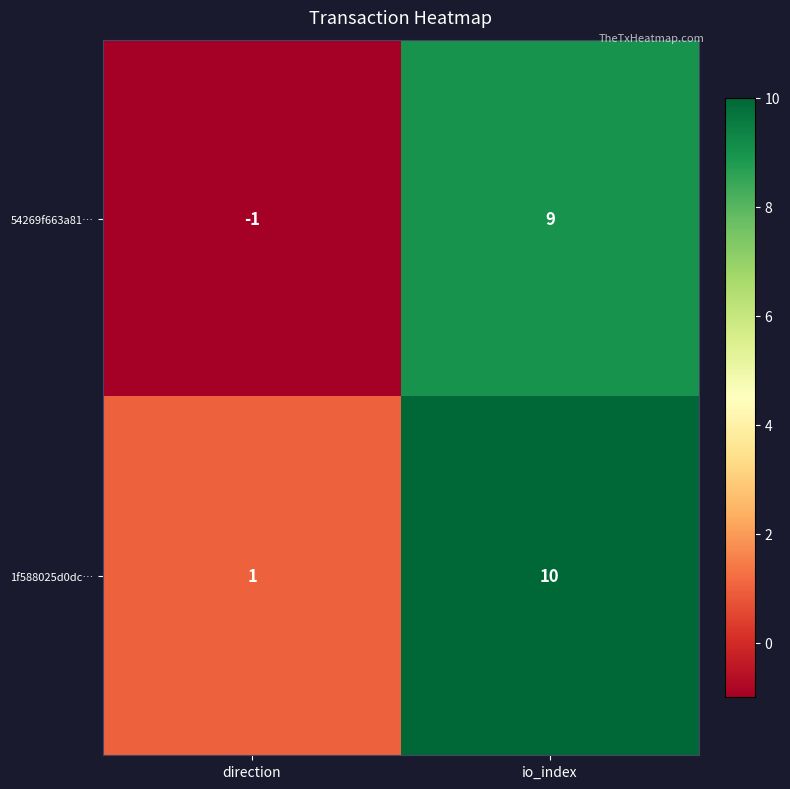

True or false: 1f588025d0dc… has a value of 1 at direction.

True